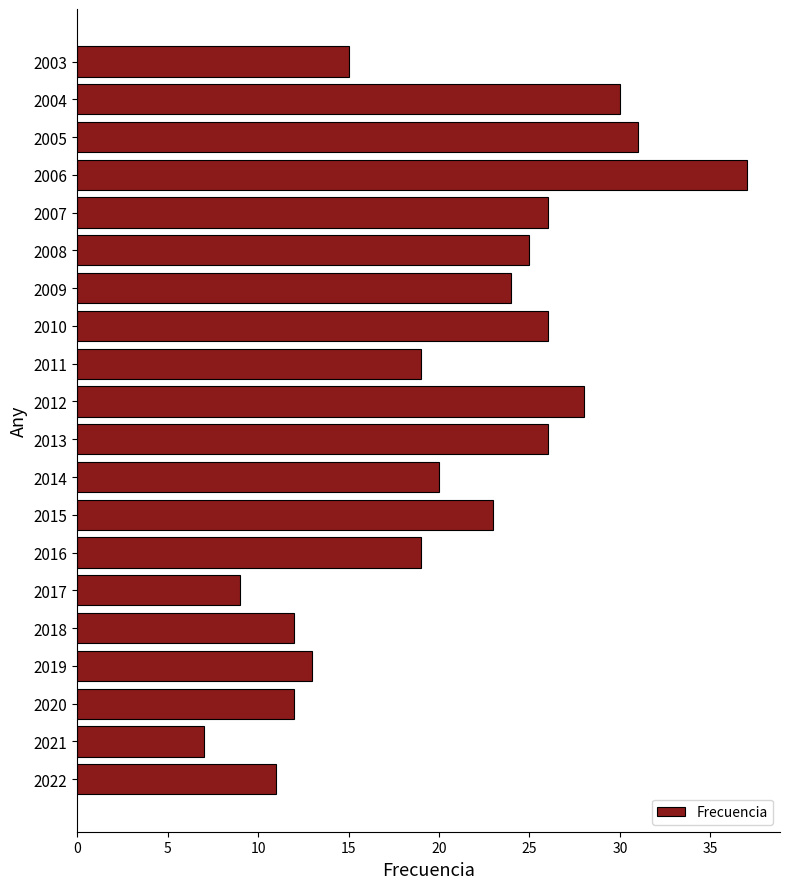

How many data points are less than 23?

10